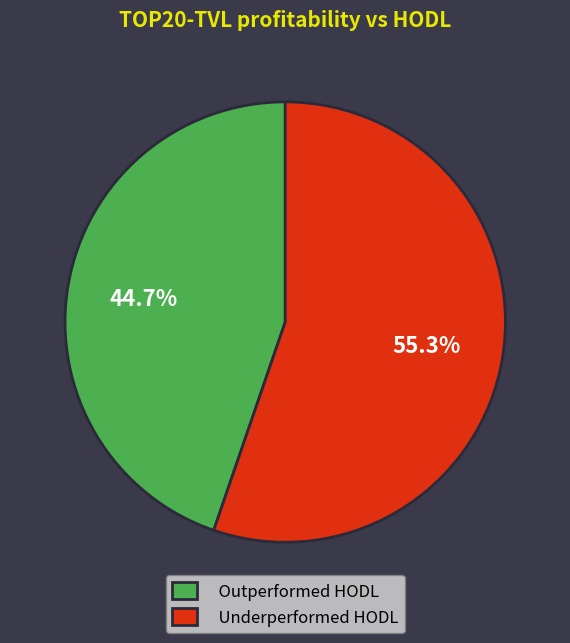

What portion of the pie excludes Outperformed HODL?

55.3%